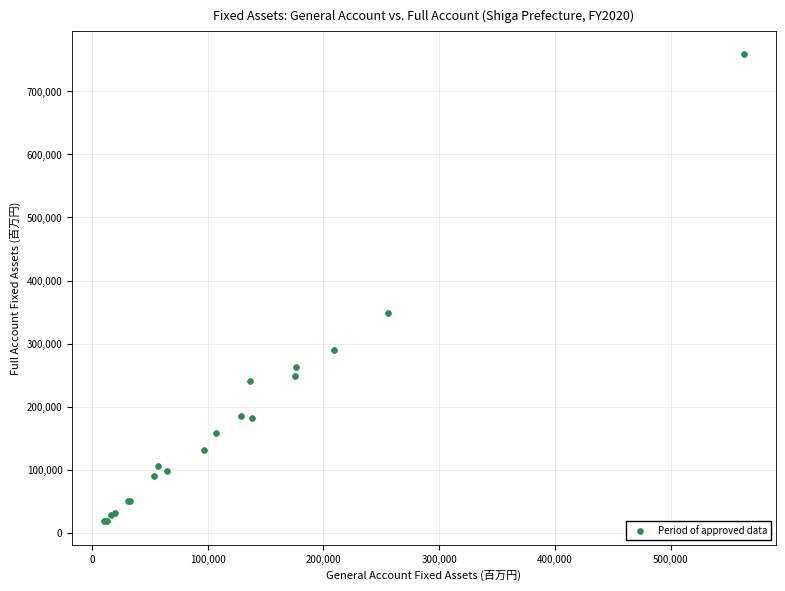

What Y value in the scatter plot is closest to 388500?

348028